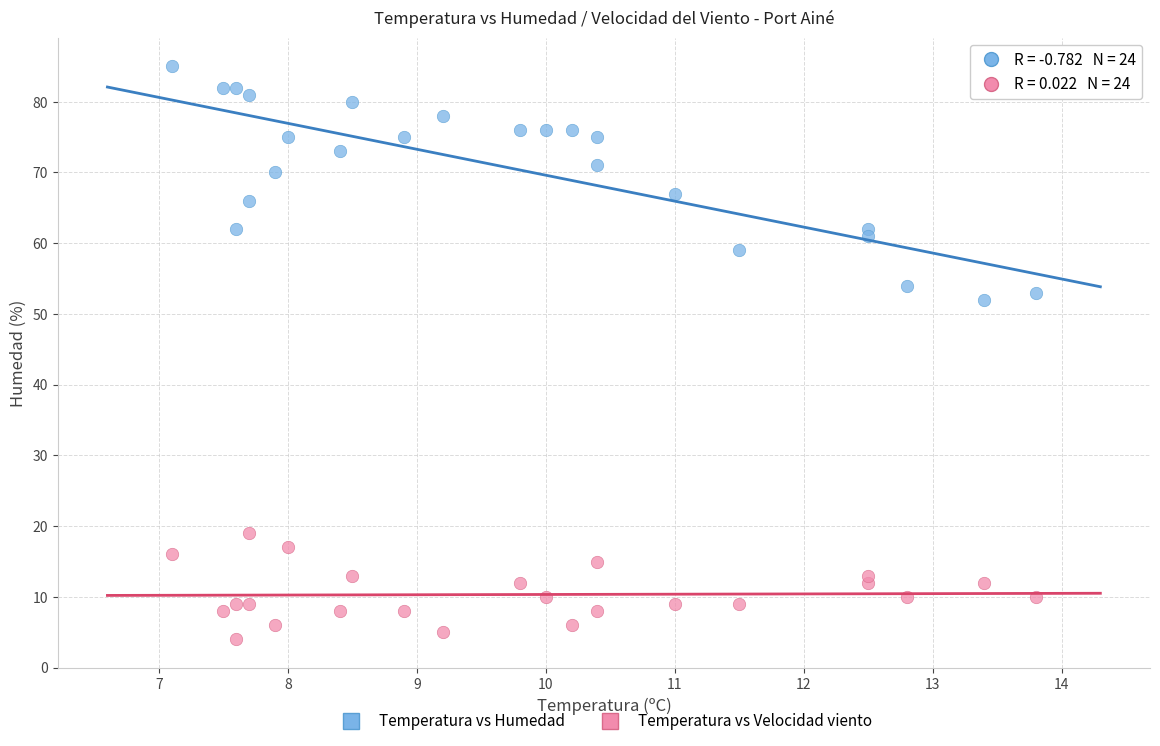

Which series has the largest Y range (max minus min)?

Temperatura vs Humedad